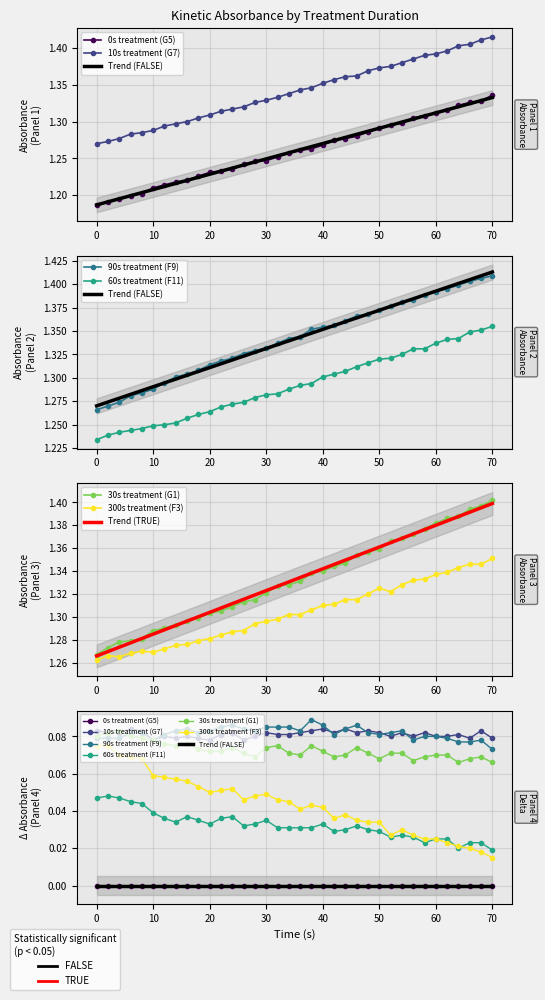

What is the approximate value of 10s treatment (G7) at 0?

1.3